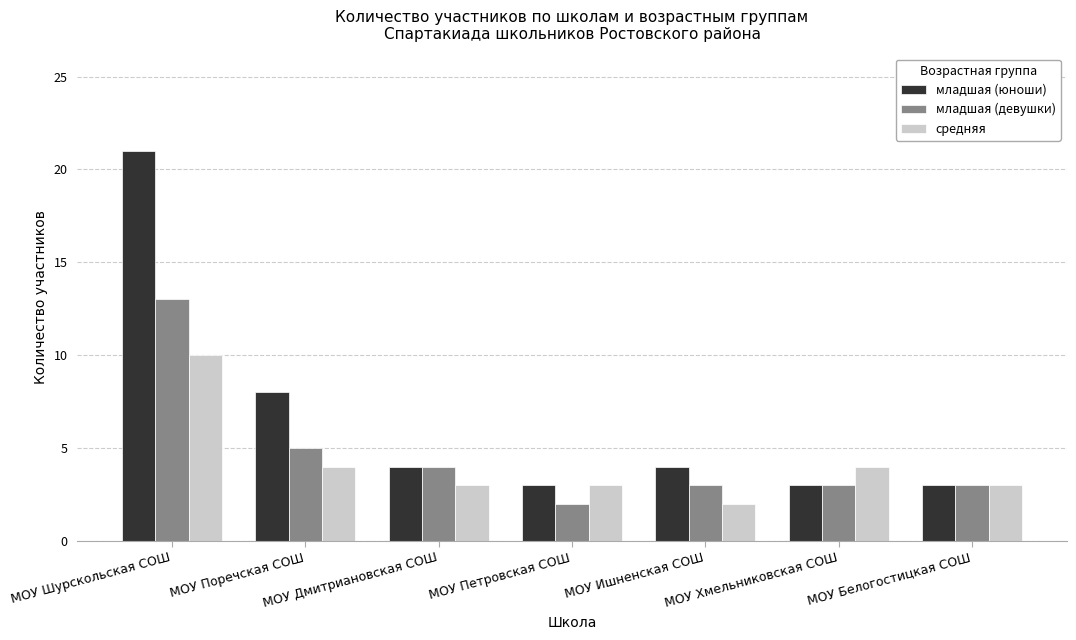

True or false: младшая (девушки) has a value of 5 at МОУ Поречская СОШ.

True